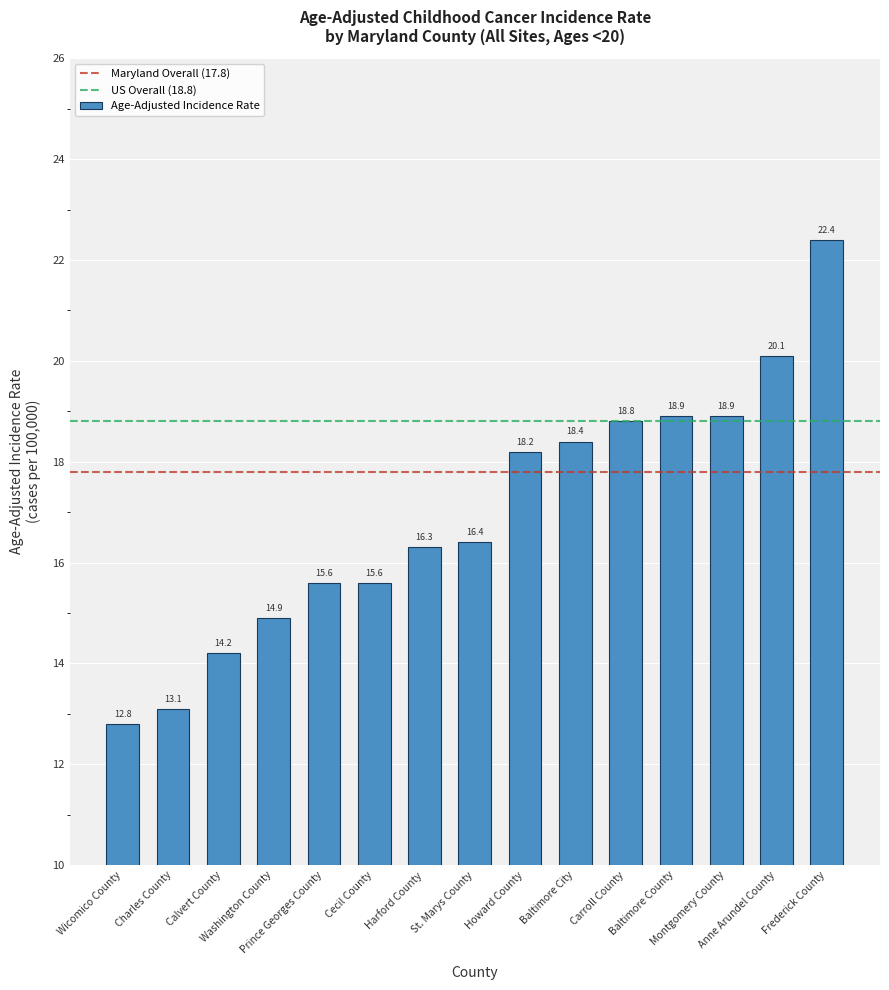

What is the minimum value shown in the chart?

12.8